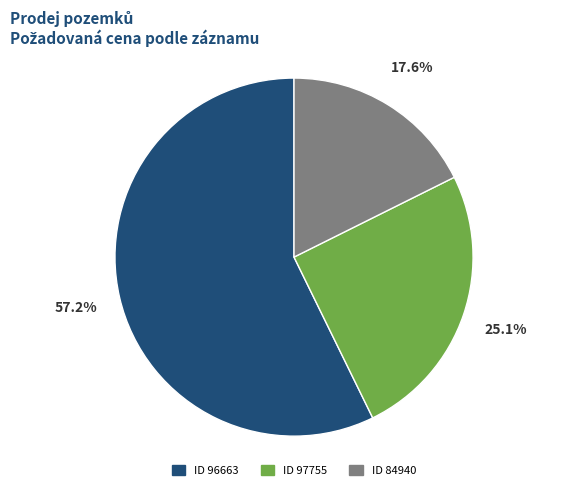

Does any single category account for the majority?

Yes